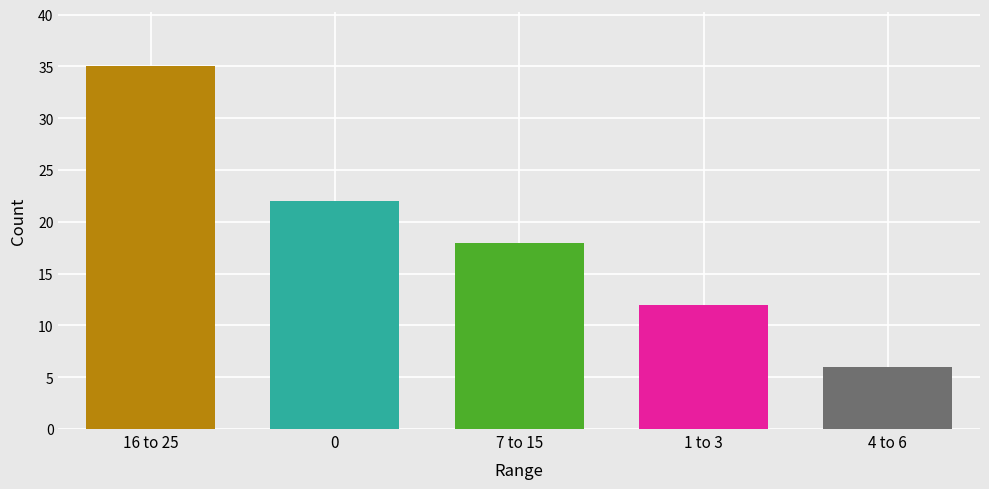

What is the label of the 4th bar from the left?

1 to 3